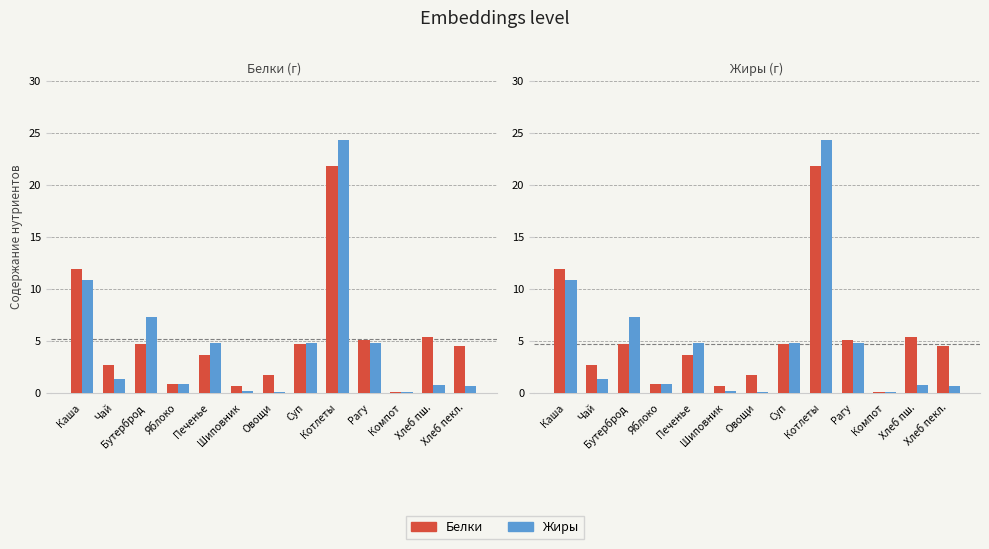

Are the bars horizontal?

No